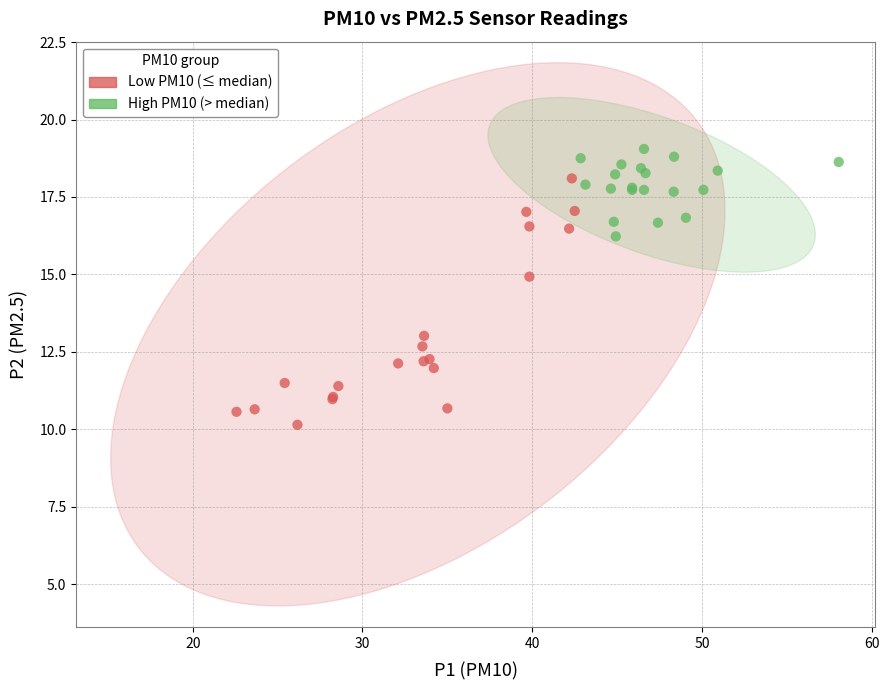

What are all the series names shown in the legend?

Low PM10 (≤ median), High PM10 (> median)